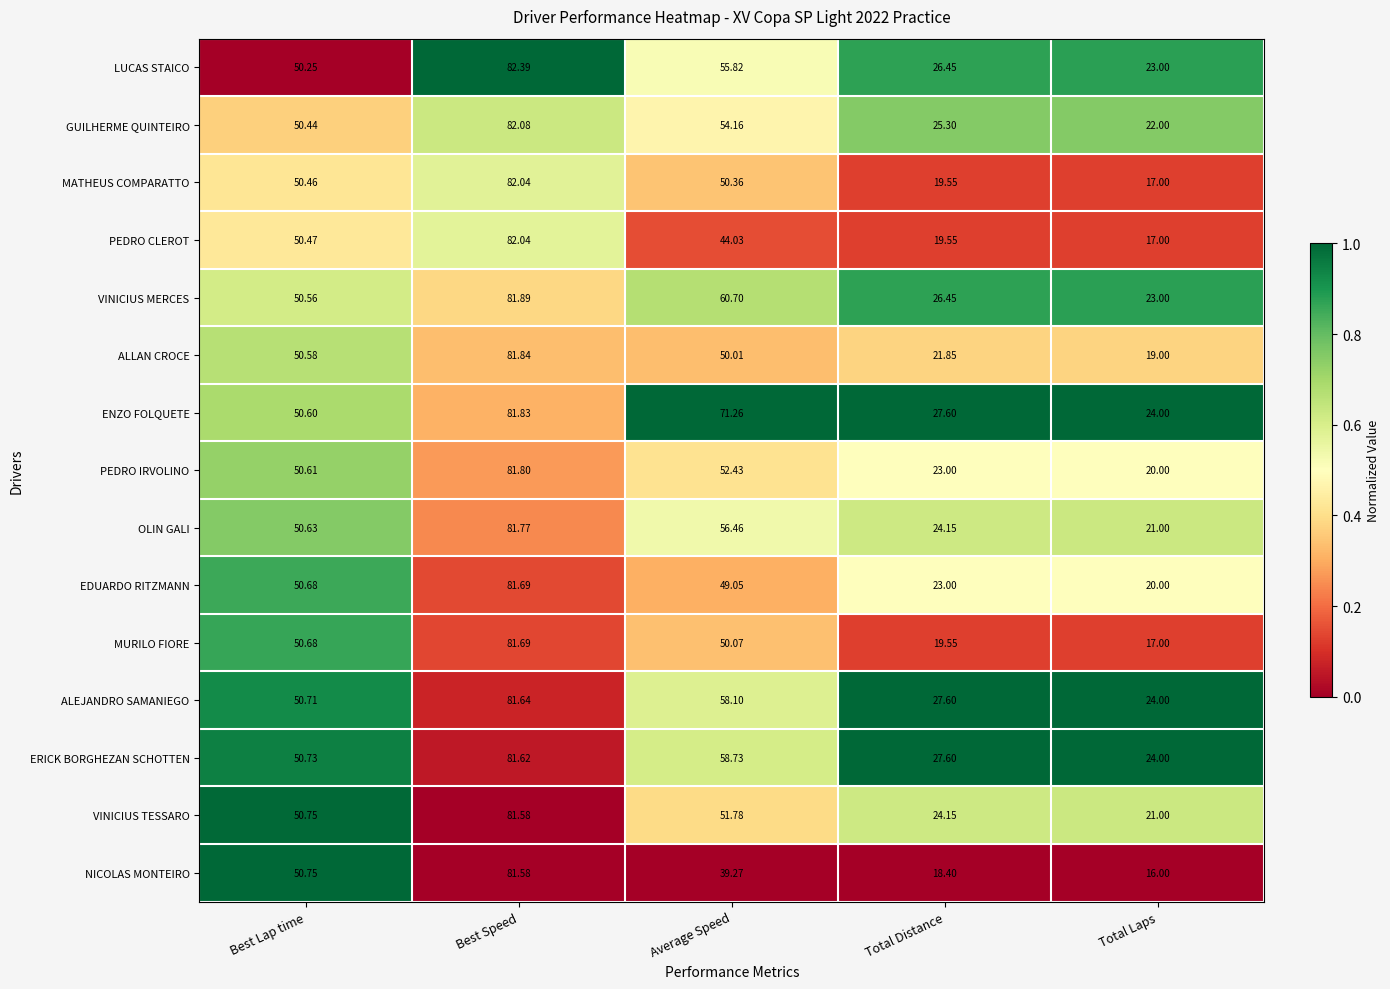

Which series has the widest spread of values?

NICOLAS MONTEIRO